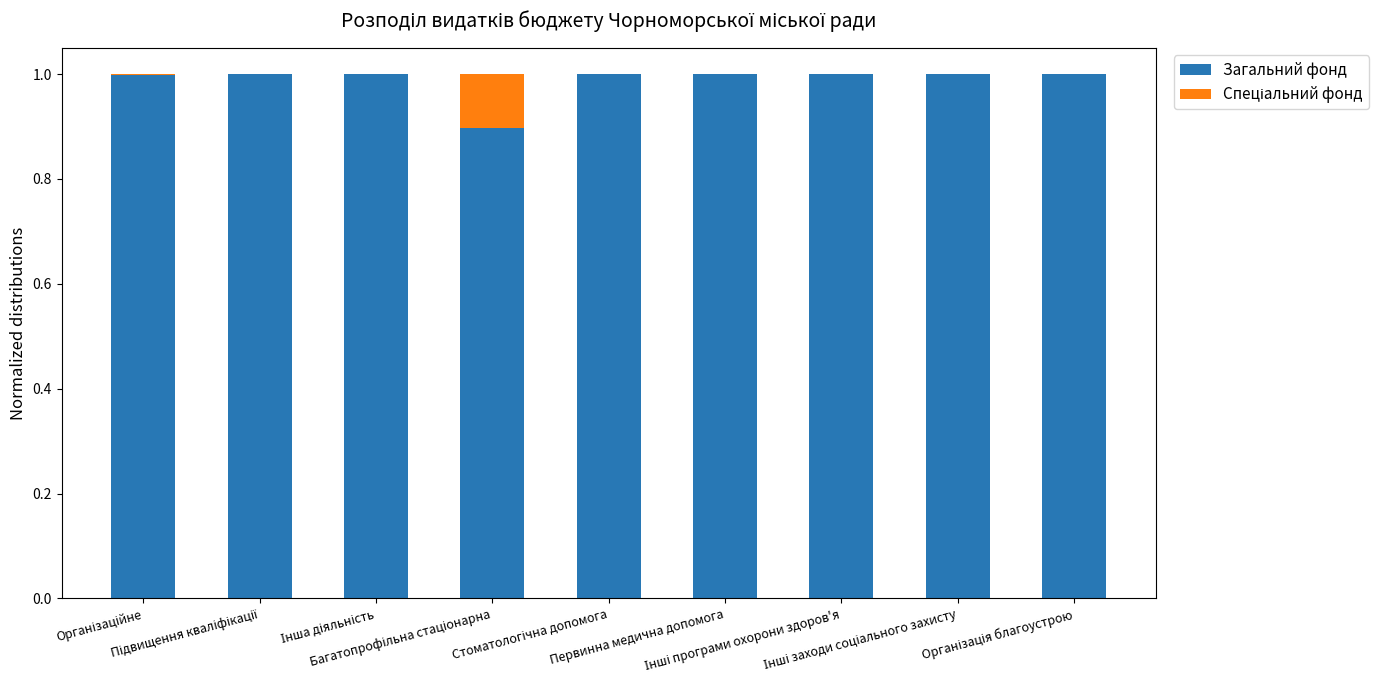

What is the sum of all Загальний фонд values?

8.9